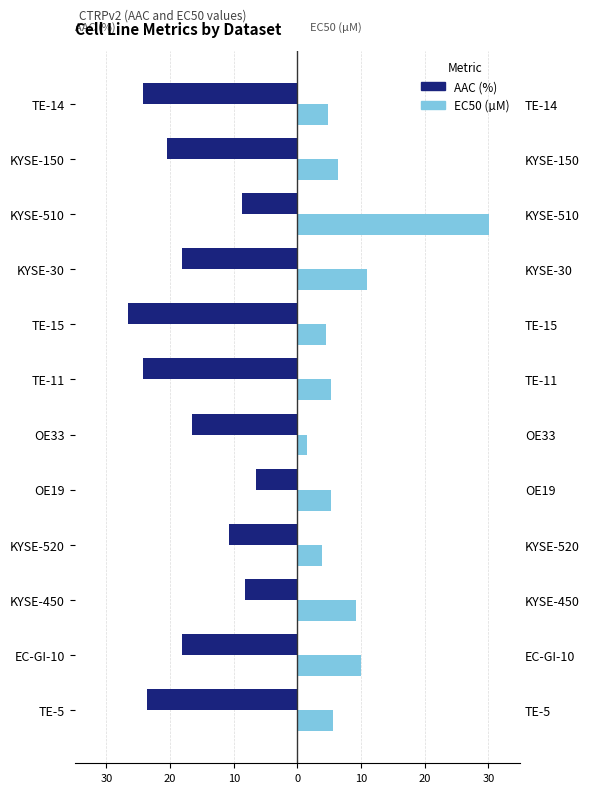

What are all the series names shown in the legend?

AAC (%), EC50 (µM)